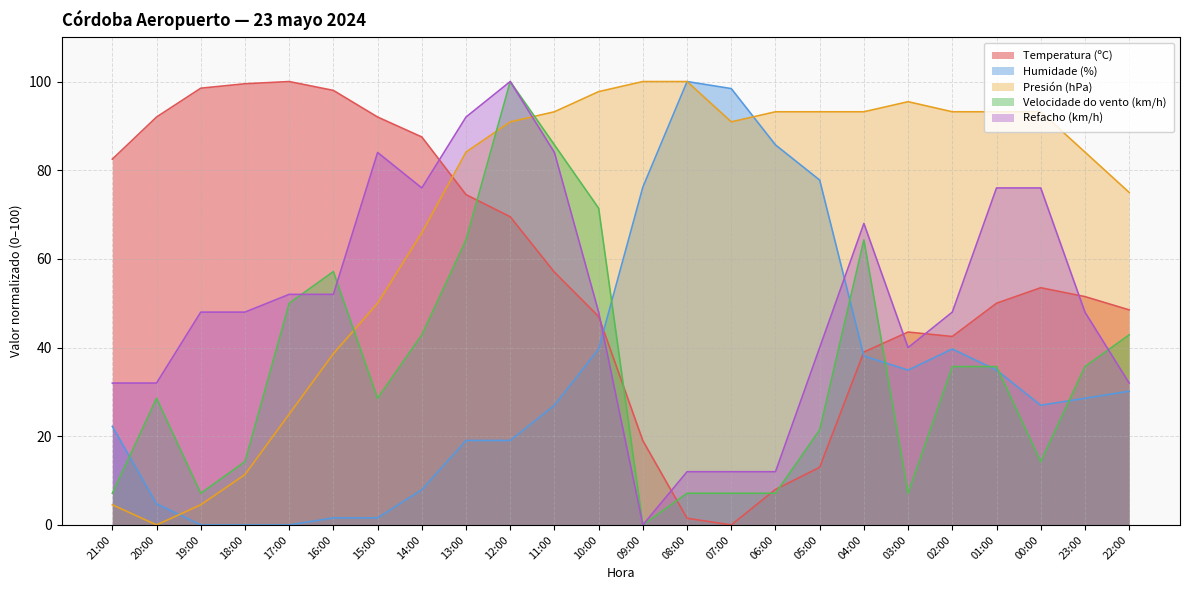

Which category has the lowest value across all series?

07:00